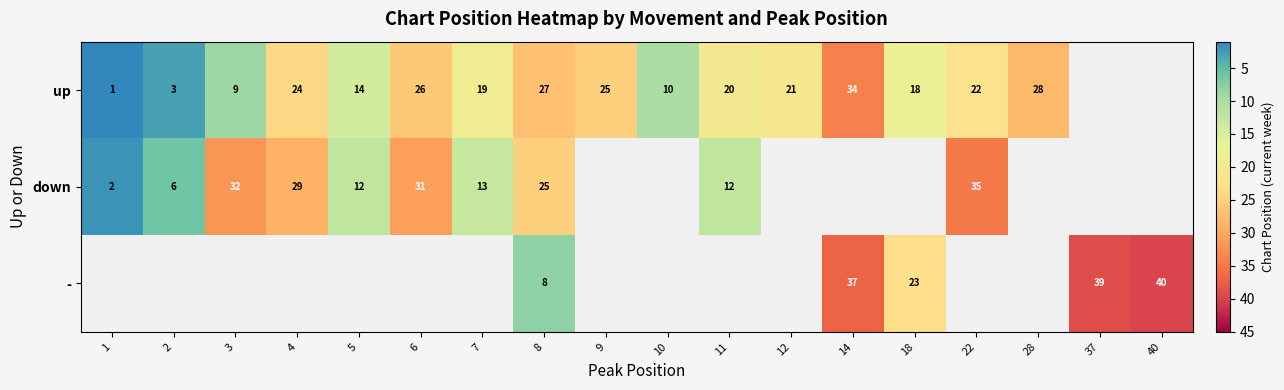

The - series shows 37 at 14. True or false?

True